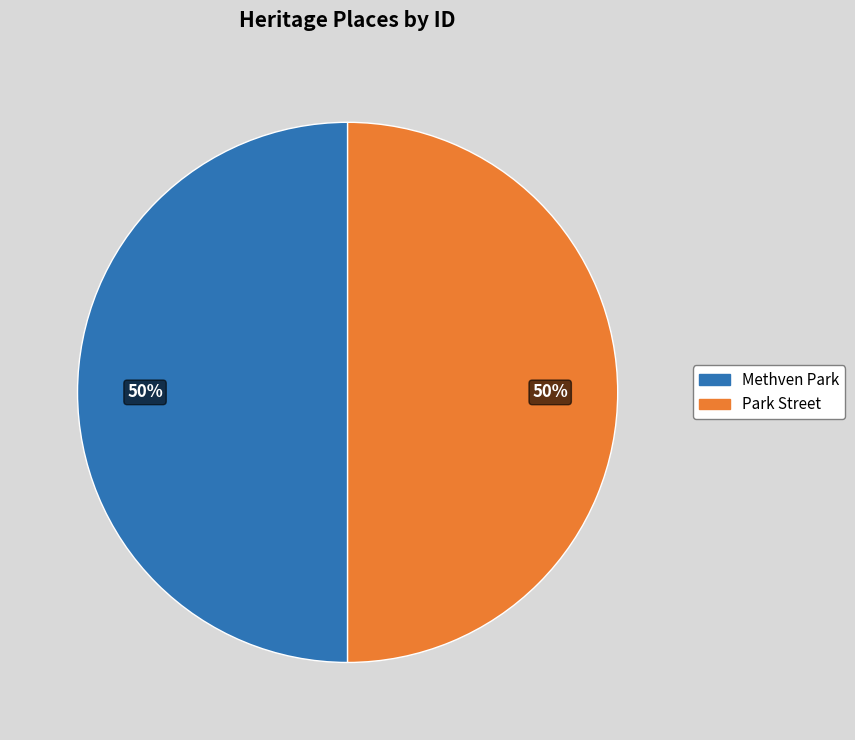

Do Park Street and Methven Park together represent more than half of the pie?

Yes